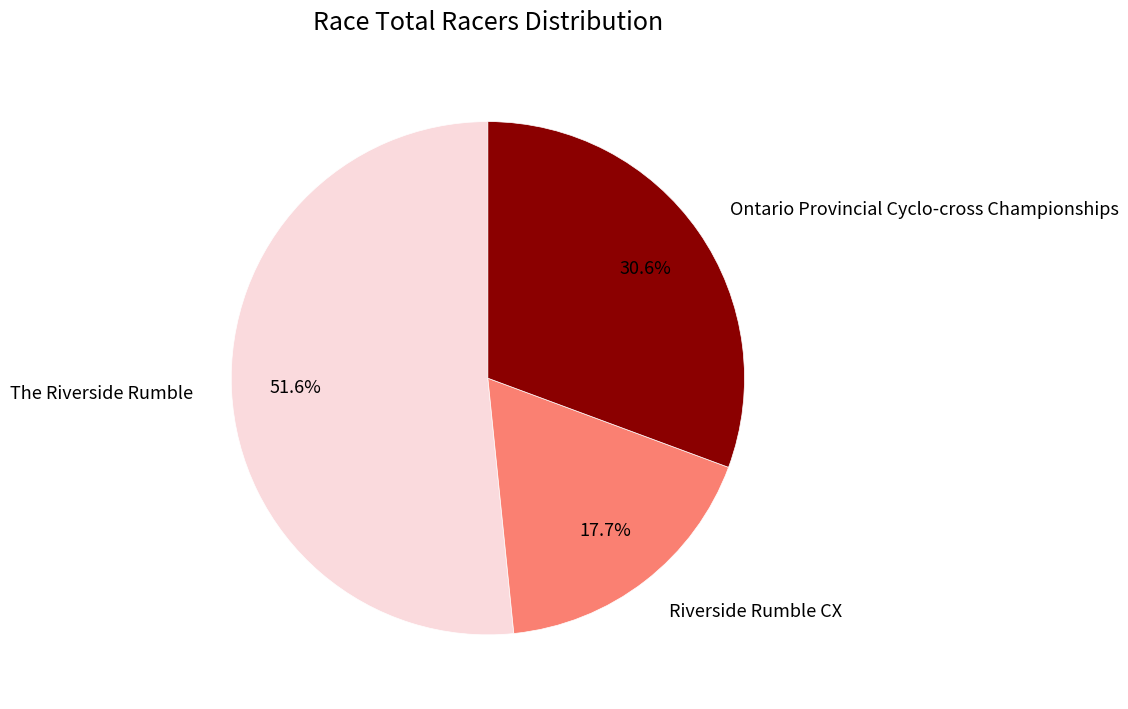

The Ontario Provincial Cyclo-cross Championships slice represents 44% of the pie. True or false?

False